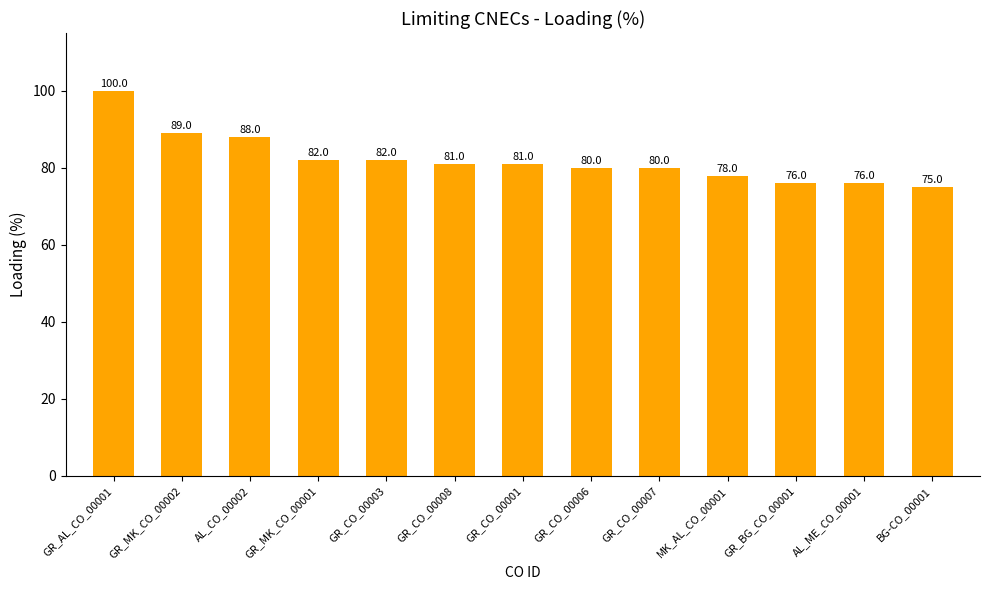

What is the minimum value shown in the chart?

75